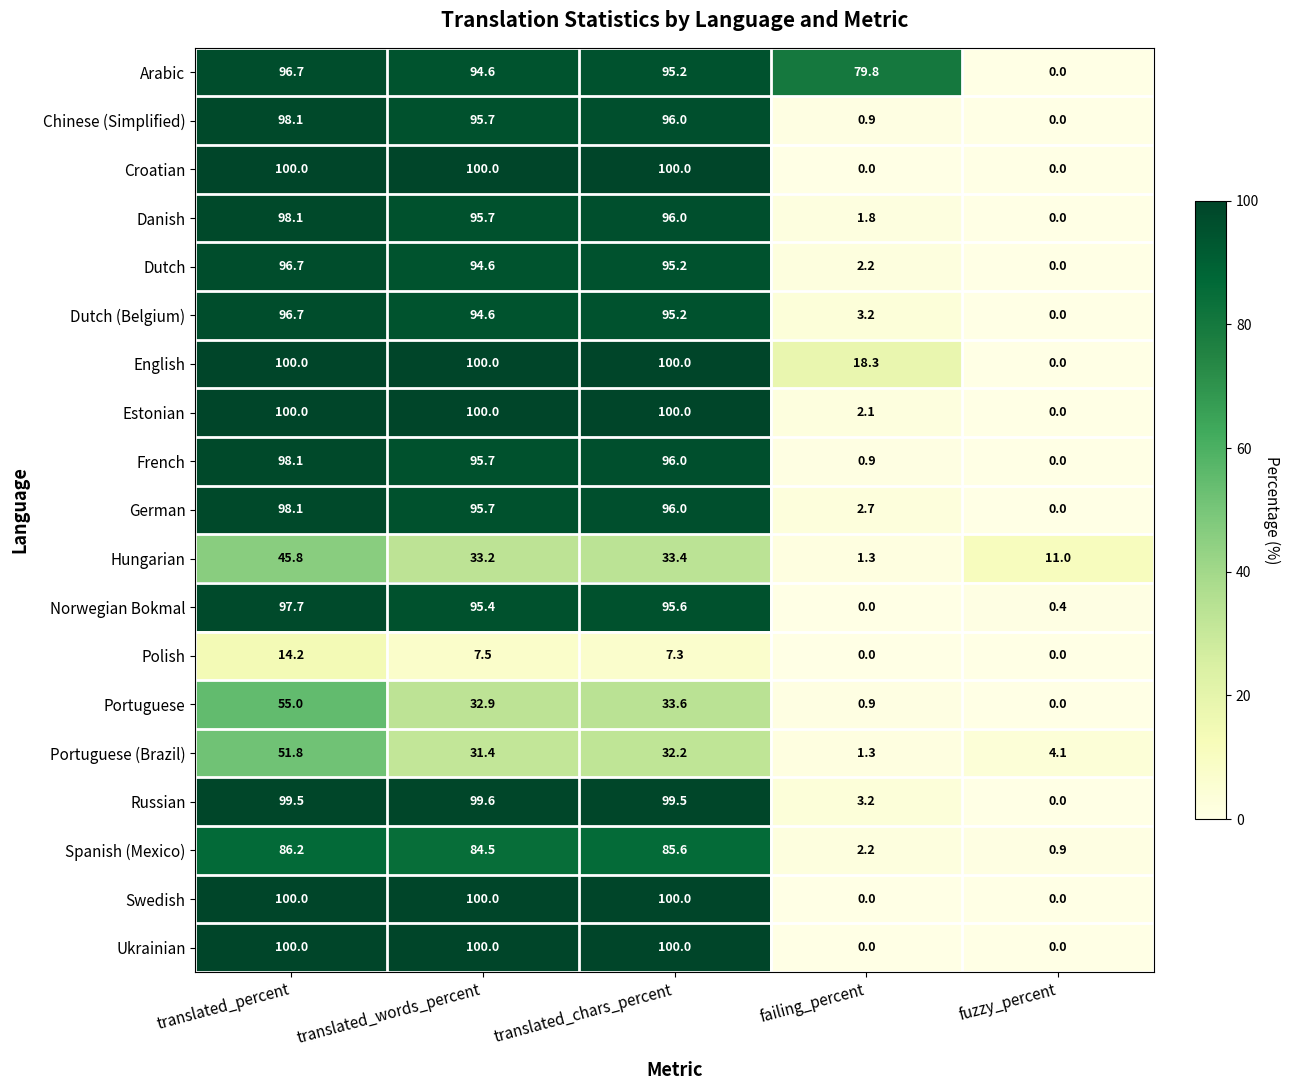

What is the sum of the Arabic values at translated_chars_percent and failing_percent?

175.0